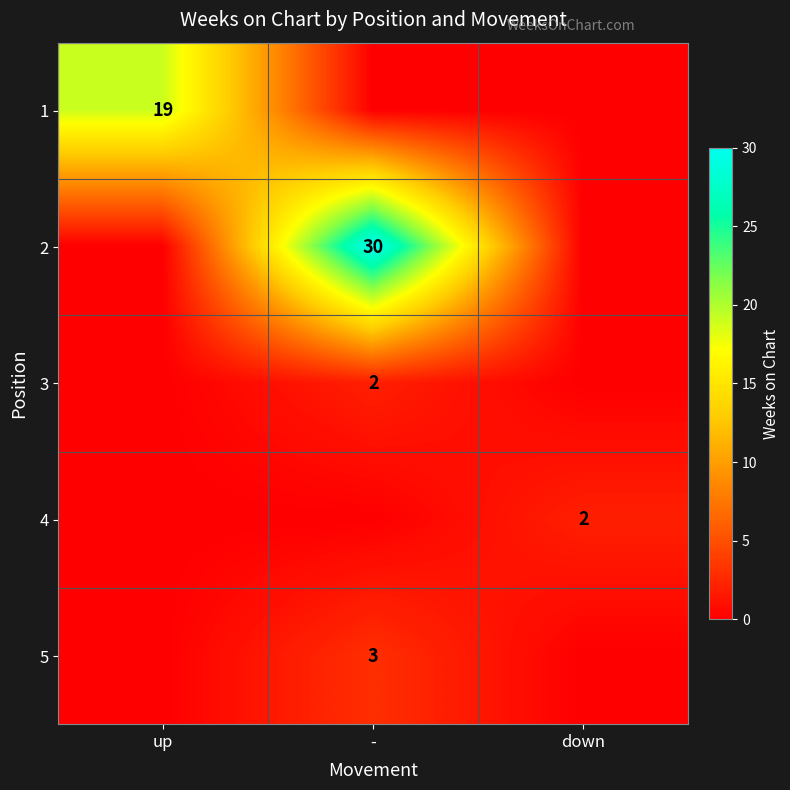

Is the value of 5 at - greater than the value of 1 at up?

No